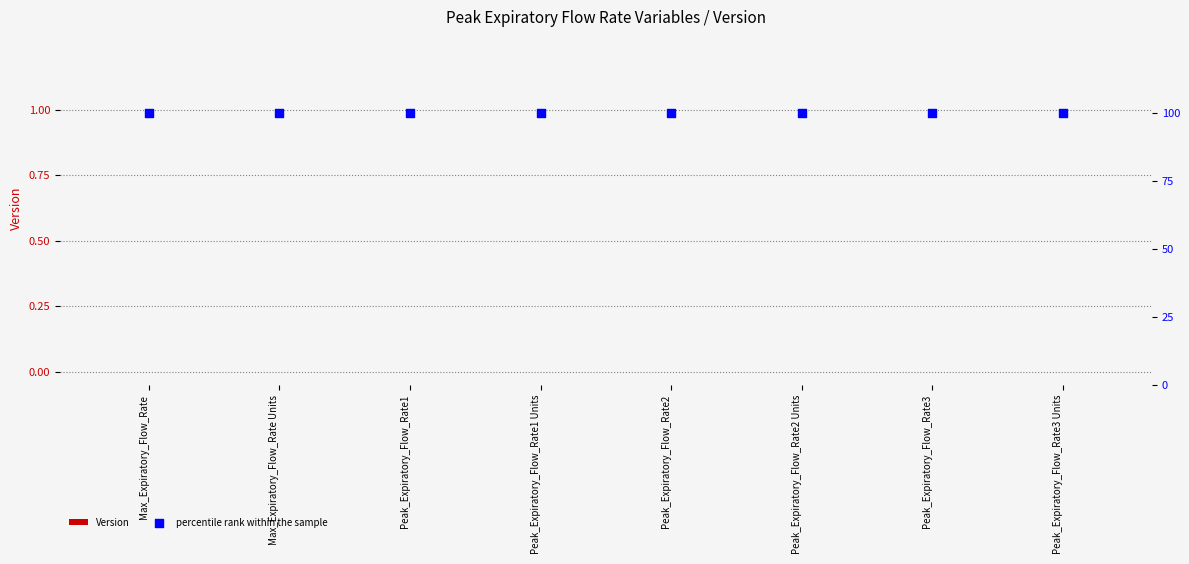

At which category is the sum across all series the highest?

Max_Expiratory_Flow_Rate